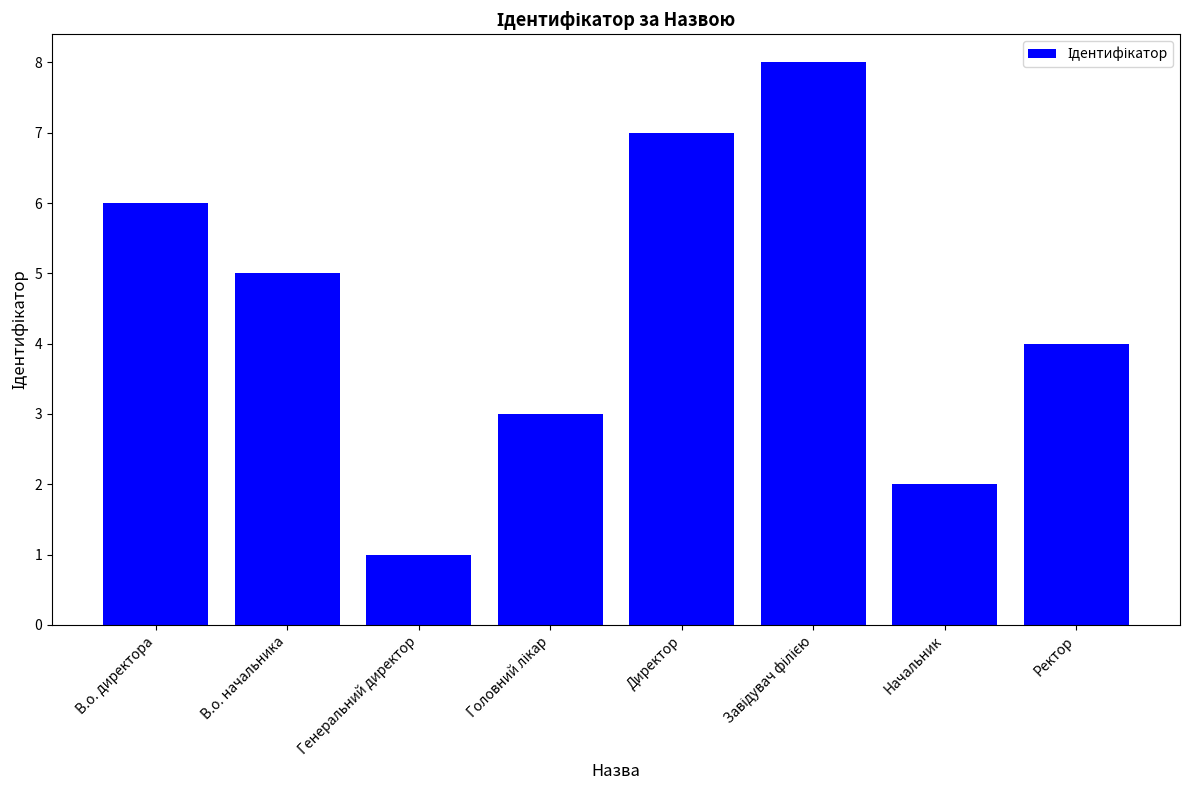

What is the label of the 2nd bar from the left?

В.о. начальника